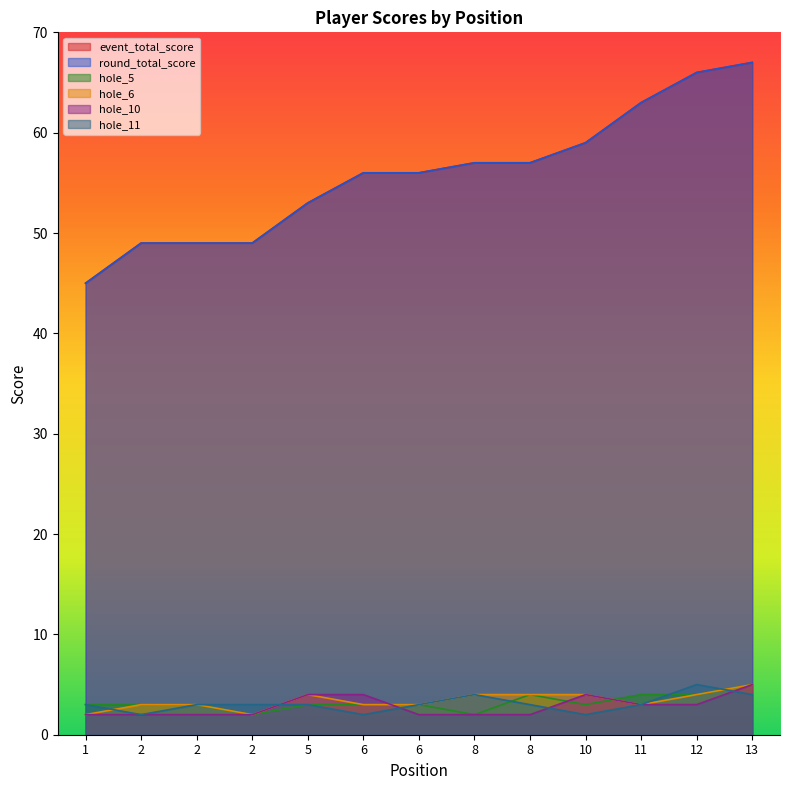

List the labels in order of hole_10 value, largest first.

13, 5, 6, 10, 11, 12, 1, 2, 2, 2, 6, 8, 8